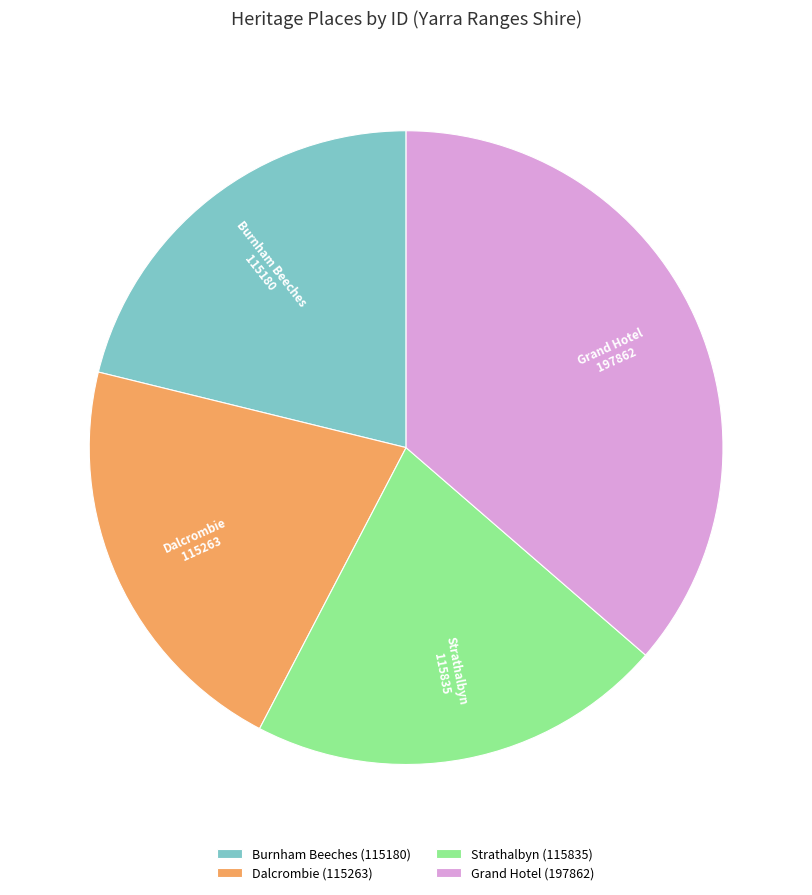

The Dalcrombie slice represents 21% of the pie. True or false?

True